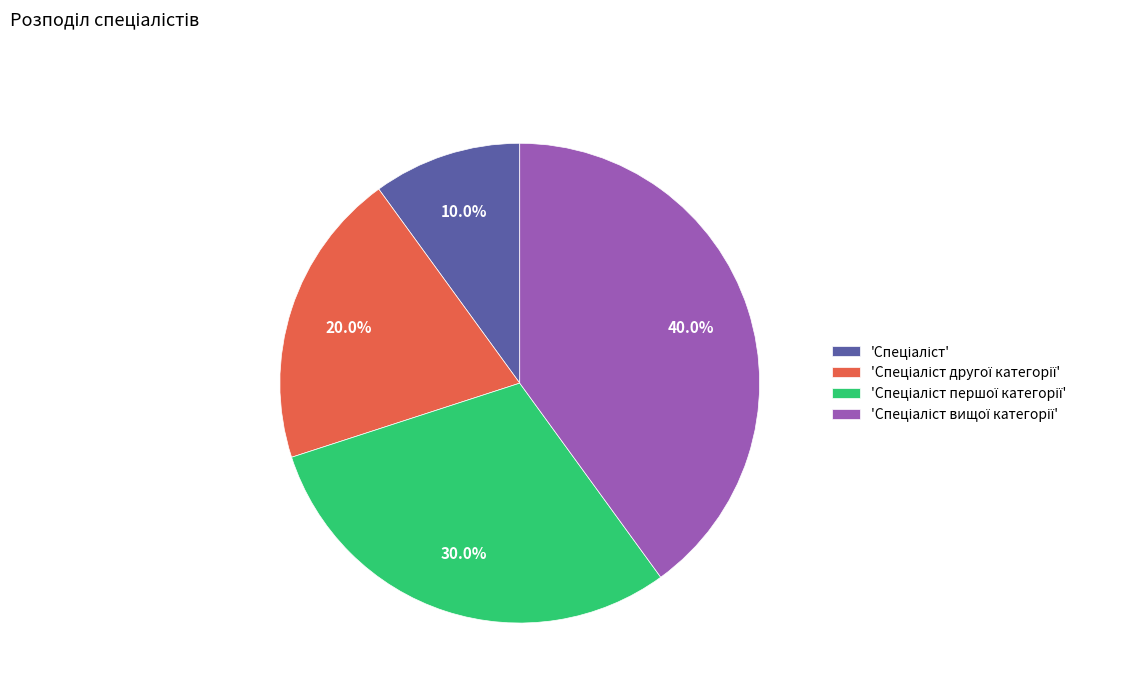

Is there any slice that represents more than half of the pie?

No